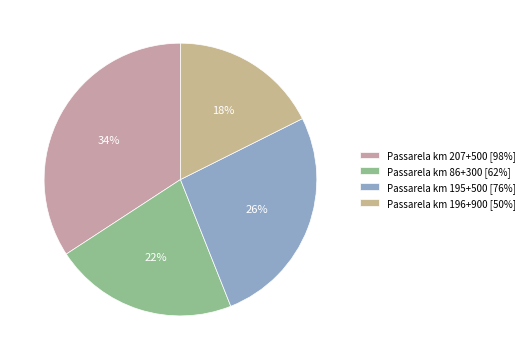

Which category has the smallest portion of the pie?

Passarela km 196+900